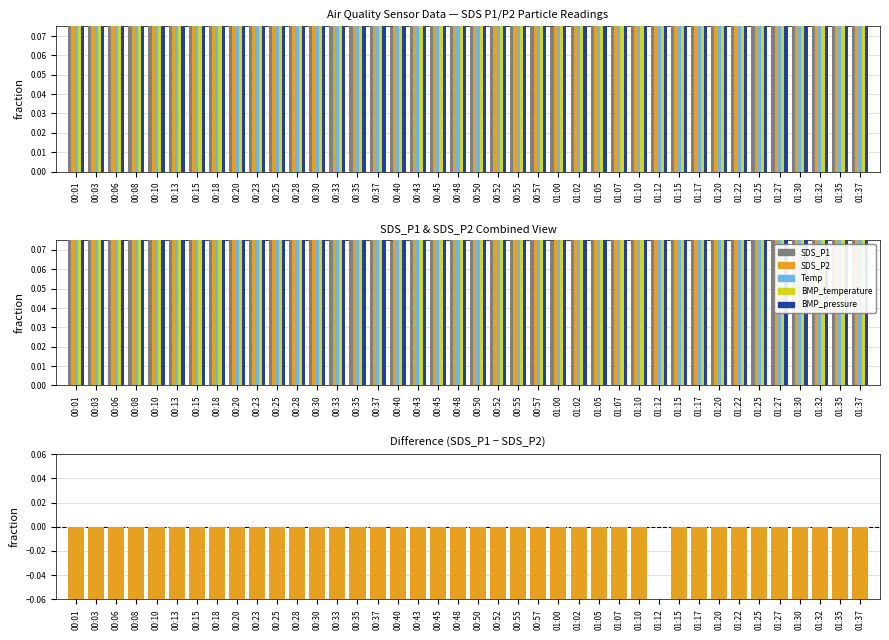

What position from the right is 01:05?

14